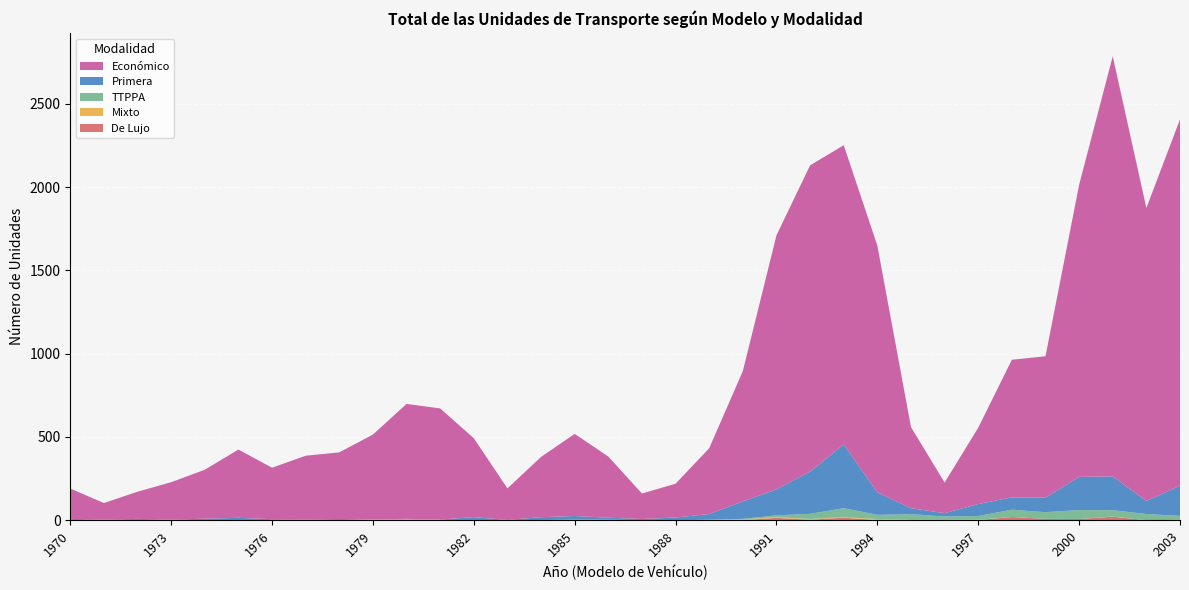

Reading right to left, extract all data points from this chart.

Total: 2003=2407	2002=1874	2001=2785	2000=2016	1999=985	1998=963	1997=555	1996=226	1995=559	1994=1651	1993=2254	1992=2151	1991=1710	1990=895	1989=432	1988=219	1987=160	1986=382	1985=518	1984=380	1983=191	1982=492	1981=671	1980=698	1979=514	1978=407	1977=387	1976=315	1975=424	1974=303	1973=228	1972=171	1971=103	1970=190
Económico: 2003=2199	2002=1759	2001=2522	2000=1753	1999=849	1998=826	1997=458	1996=184	1995=487	1994=1481	1993=1796	1992=1838	1991=1525	1990=782	1989=395	1988=203	1987=153	1986=367	1985=493	1984=362	1983=189	1982=474	1981=667	1980=690	1979=509	1978=400	1977=383	1976=309	1975=410	1974=294	1973=225	1972=163	1971=100	1970=182
Primera: 2003=181	2002=78	2001=203	2000=199	1999=87	1998=74	1997=72	1996=20	1995=36	1994=135	1993=383	1992=254	1991=156	1990=105	1989=34	1988=16	1987=7	1986=12	1985=22	1984=17	1983=2	1982=18	1981=2	1980=3	1979=2	1978=6	1977=4	1976=6	1975=13	1974=8	1973=2	1972=7	1971=3	1970=7
TTPPA: 2003=24	2002=37	2001=38	2000=54	1999=40	1998=44	1997=22	1996=20	1995=34	1994=25	1993=54	1992=31	1991=11	1990=3	1989=0	1988=0	1987=0	1986=0	1985=0	1984=0	1983=0	1982=0	1981=0	1980=0	1979=0	1978=0	1977=0	1976=0	1975=0	1974=1	1973=0	1972=0	1971=0	1970=0
De Lujo: 2003=2	2002=0	2001=21	2000=7	1999=8	1998=19	1997=1	1996=2	1995=0	1994=1	1993=15	1992=3	1991=14	1990=0	1989=0	1988=0	1987=0	1986=0	1985=0	1984=0	1983=0	1982=0	1981=0	1980=0	1979=0	1978=0	1977=0	1976=0	1975=0	1974=0	1973=0	1972=0	1971=0	1970=0
Mixto: 2003=0	2002=0	2001=1	2000=0	1999=0	1998=0	1997=2	1996=0	1995=2	1994=6	1993=3	1992=4	1991=4	1990=5	1989=3	1988=0	1987=0	1986=3	1985=3	1984=1	1983=0	1982=0	1981=2	1980=5	1979=3	1978=1	1977=0	1976=0	1975=1	1974=0	1973=1	1972=1	1971=0	1970=1